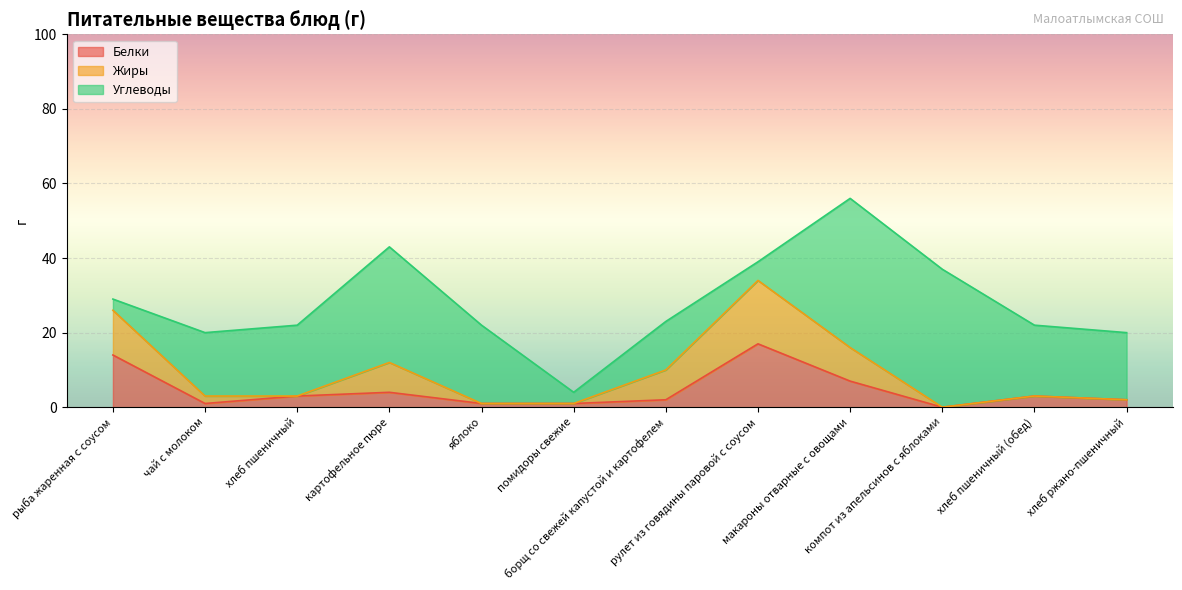

What is the sum of all Белки values?

55